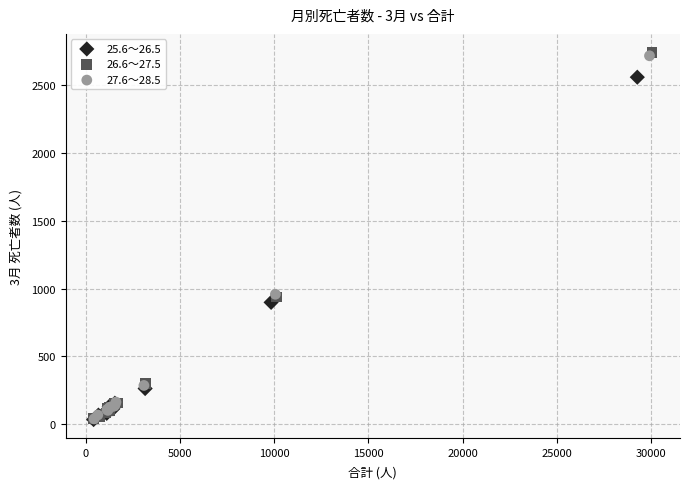

Which series has the largest Y range (max minus min)?

26.6～27.5